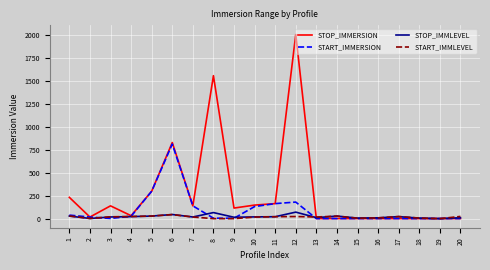

At which category does START_IMMLEVEL reach its first local valley?

2